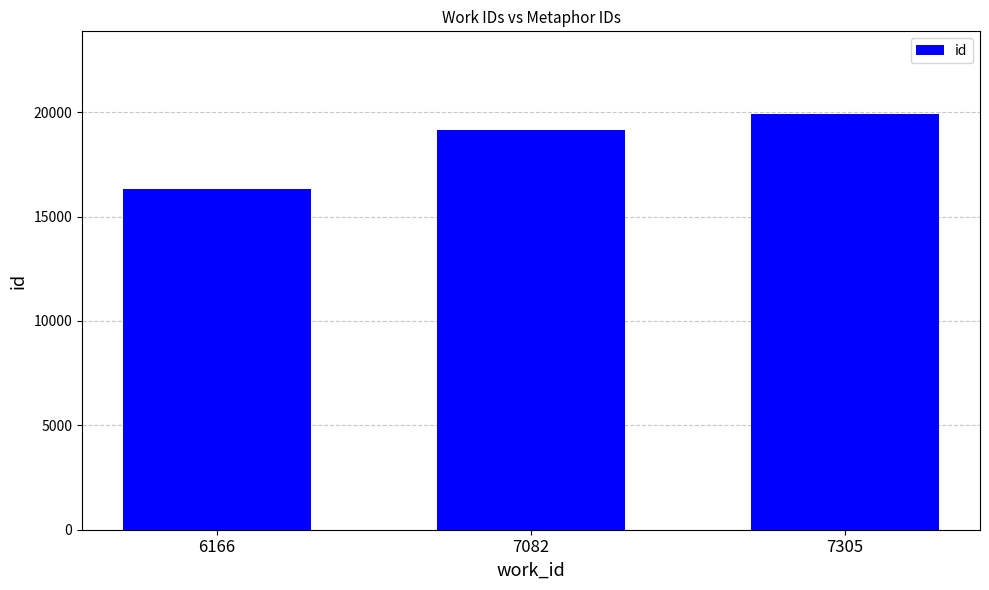

How many values are between 16333 and 19890?

3